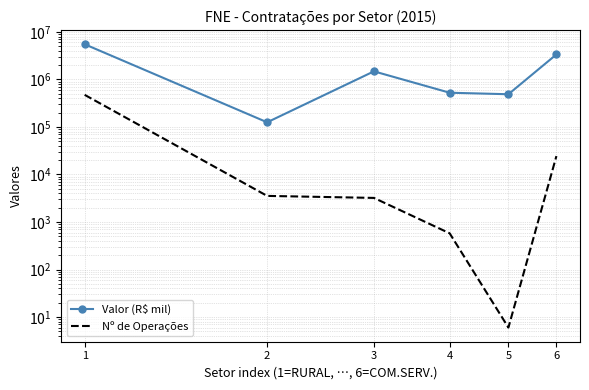

What are all the series names shown in the legend?

Valor (R$ mil), Nº de Operações